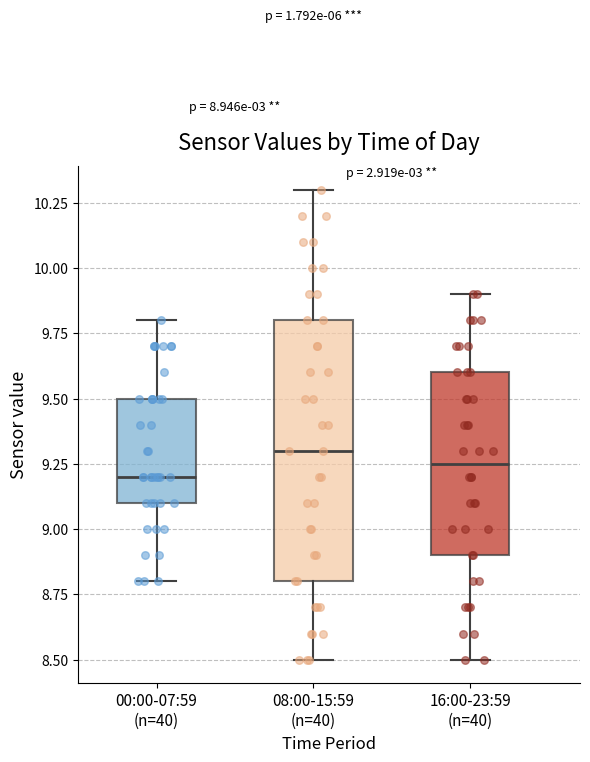

Where does the median line of the box for 16:00-23:59 (n=40) sit on the y-axis? The values are not printed on the chart, so give them approximately, as read against the axis.

9.25